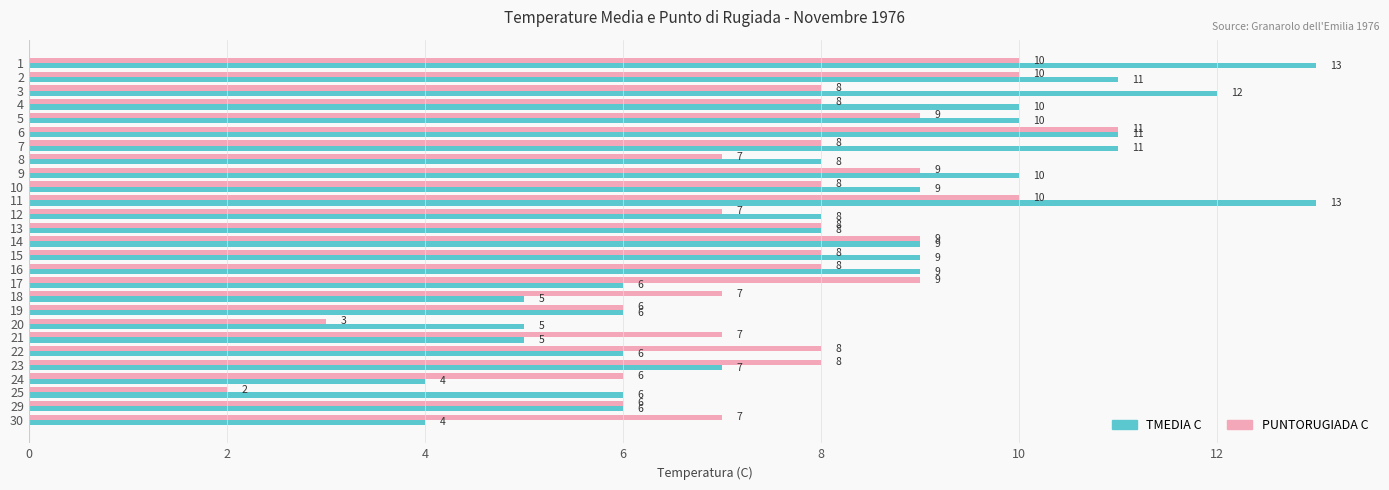

How many TMEDIA C values are between 6 and 10?

16